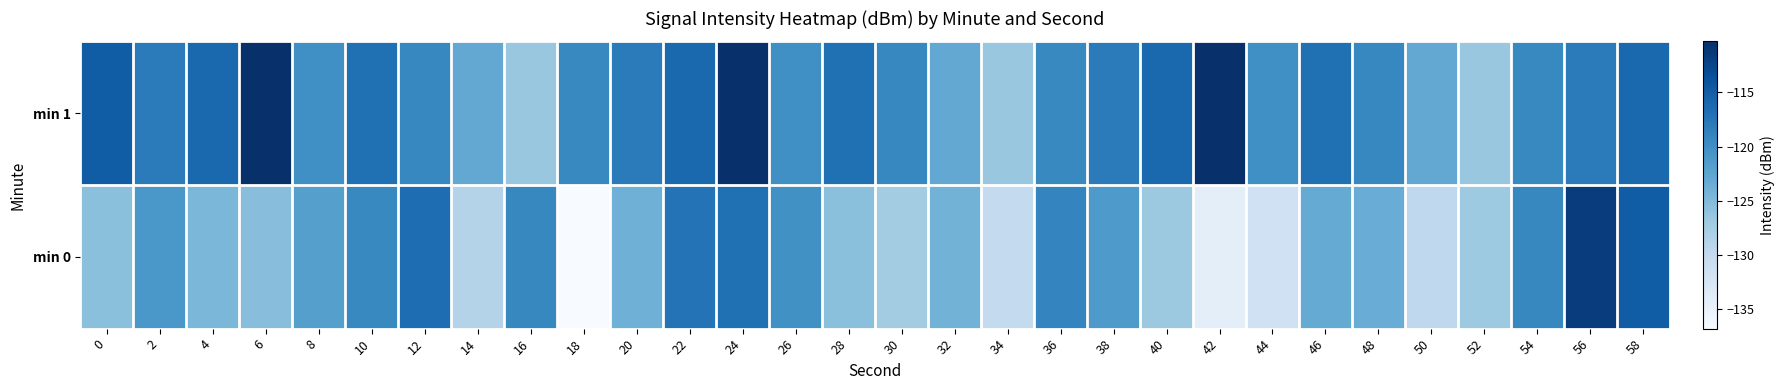

List the series in order of their peak value, lowest first.

min 0, min 1